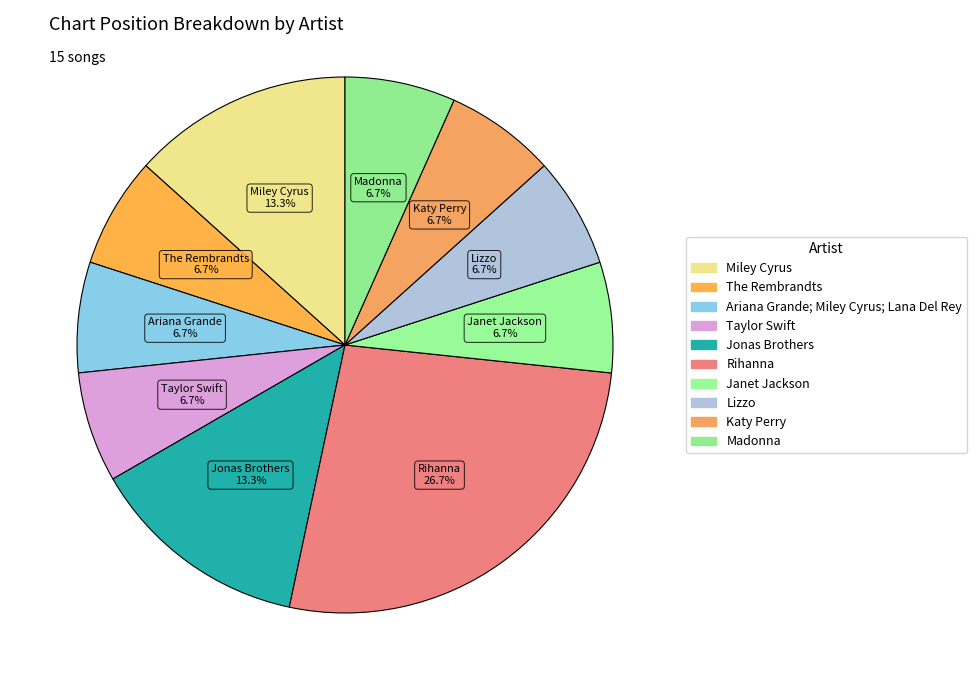

Does The Rembrandts account for over 50% of the chart?

No